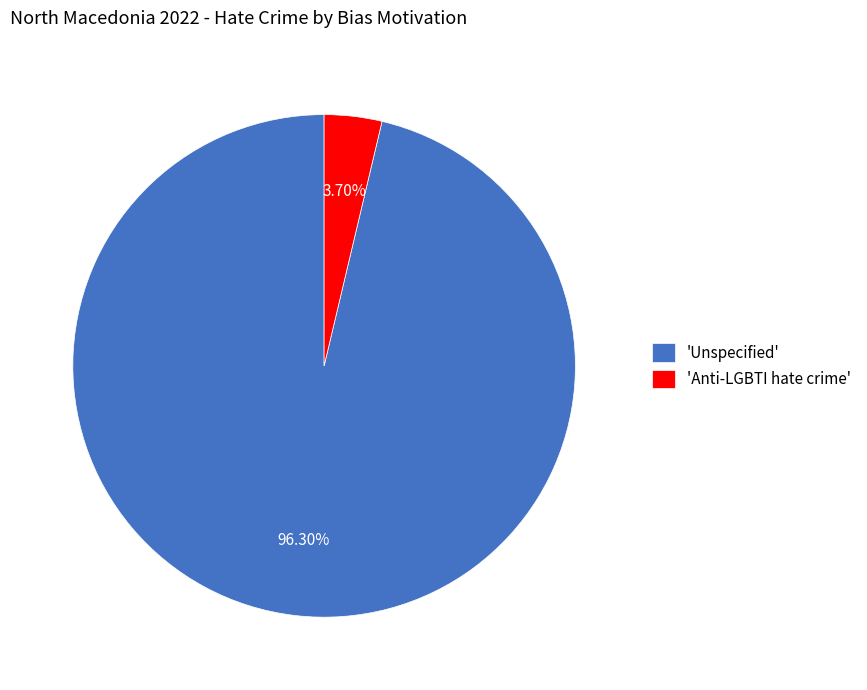

Rank the categories by value from highest to lowest.

'Unspecified', 'Anti-LGBTI hate crime'